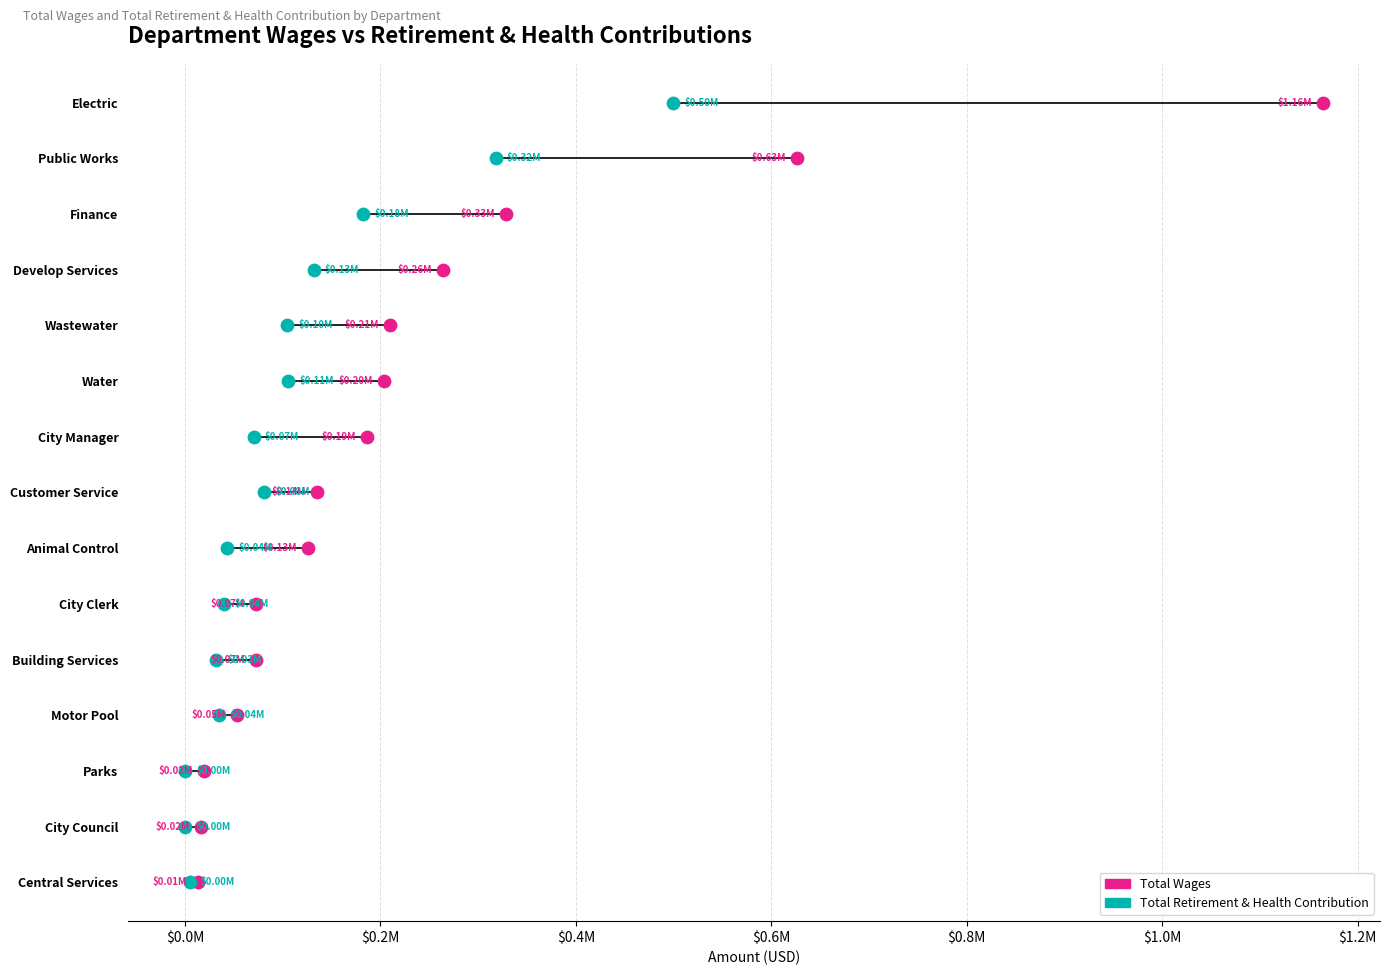

What are all the series names shown in the legend?

Total Wages, Total Retirement & Health Contribution